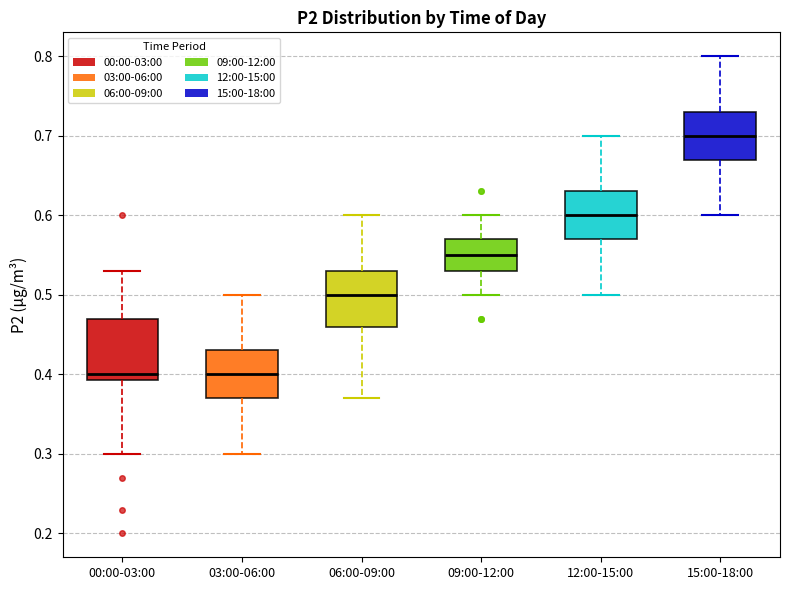

Reading left to right, transcribe this box plot: for each box, give where its median line is, the range the box spans, and where its two whiskers end, as read against the y-axis. The values are not printed on the chart, so give them approximately, as read against the axis.

00:00-03:00: median 0.40, box 0.39 to 0.47, whiskers 0.30 to 0.53
03:00-06:00: median 0.40, box 0.37 to 0.43, whiskers 0.30 to 0.50
06:00-09:00: median 0.50, box 0.46 to 0.53, whiskers 0.37 to 0.60
09:00-12:00: median 0.55, box 0.53 to 0.57, whiskers 0.50 to 0.60
12:00-15:00: median 0.60, box 0.57 to 0.63, whiskers 0.50 to 0.70
15:00-18:00: median 0.70, box 0.67 to 0.73, whiskers 0.60 to 0.80